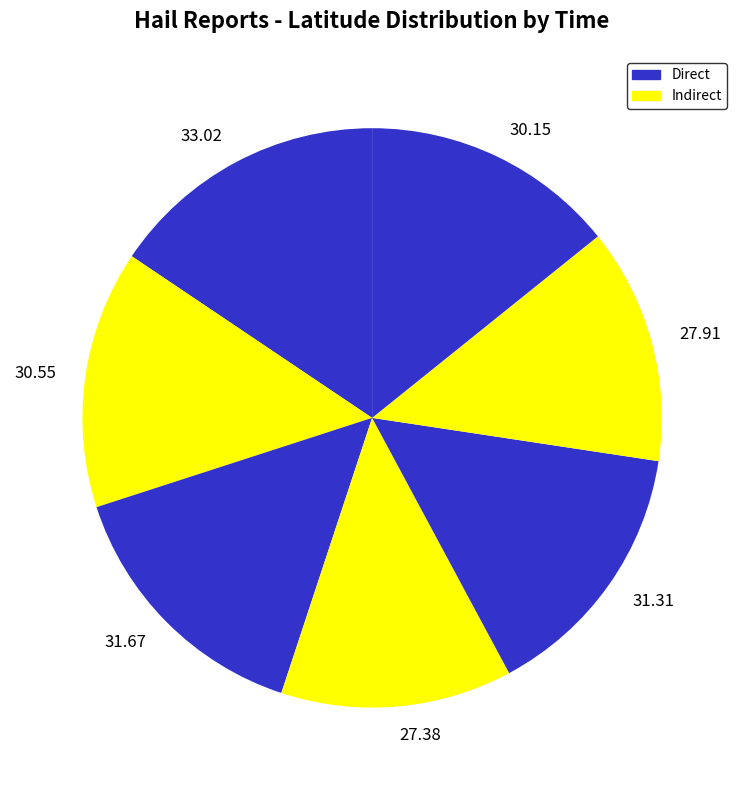

How many slices are in this pie chart?

7